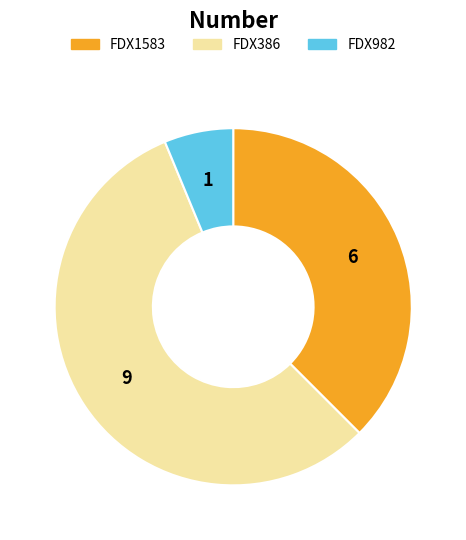

Is the sum of FDX982 and FDX1583 greater than half?

No